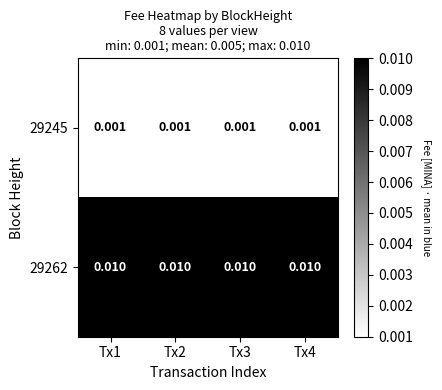

Rank the series at Tx3 from lowest to highest value.

29245, 29262